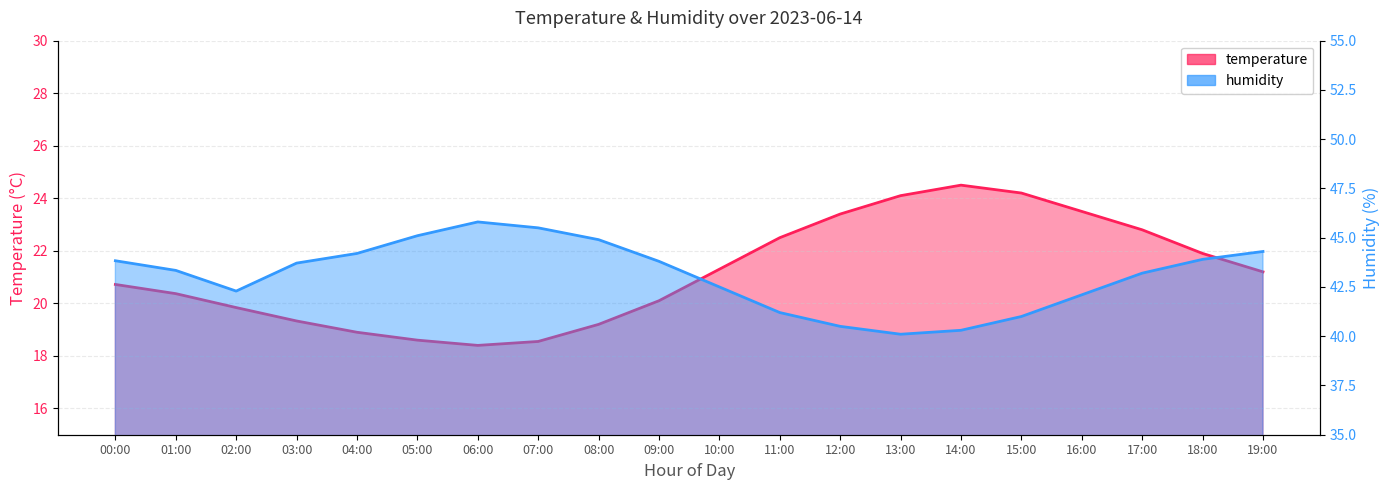

What is the minimum value shown in the chart?

18.4